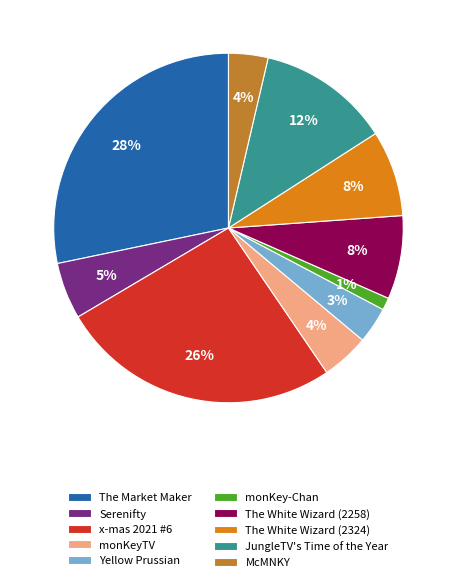

Approximately how many times larger is the value at The White Wizard (2324) compared to The Market Maker?

0.3